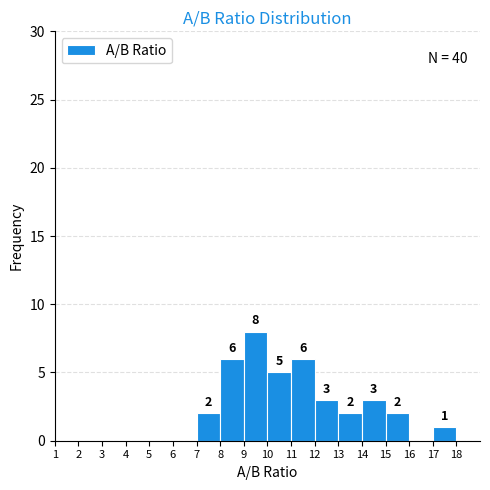

Which range on the x-axis has the tallest bar?

9 to 10